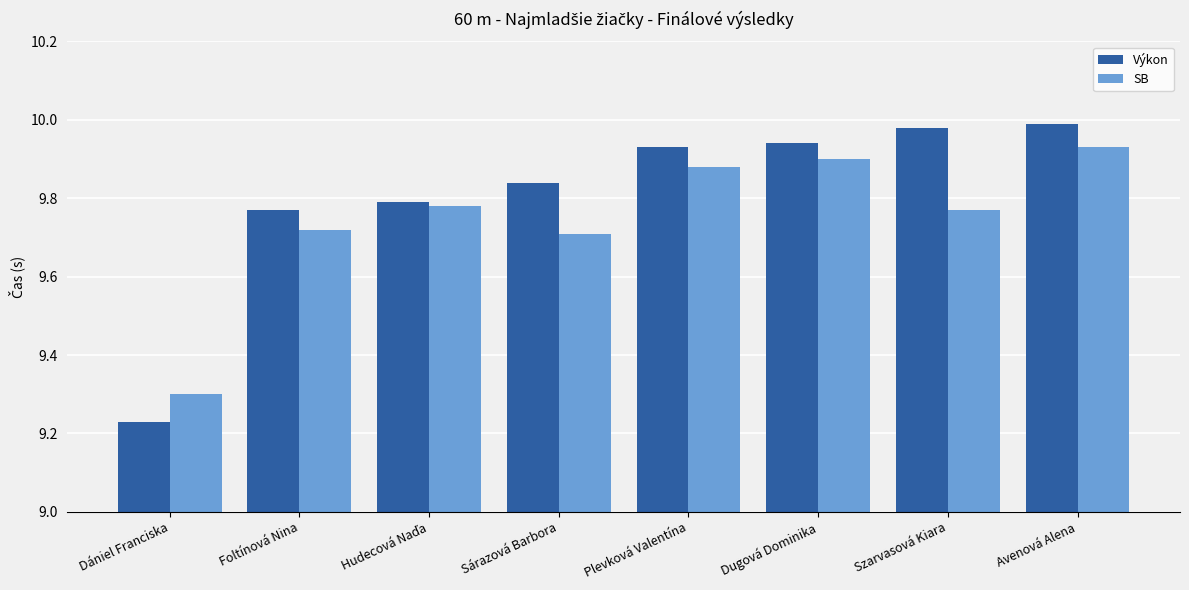

Which series has the largest range (max minus min)?

Výkon